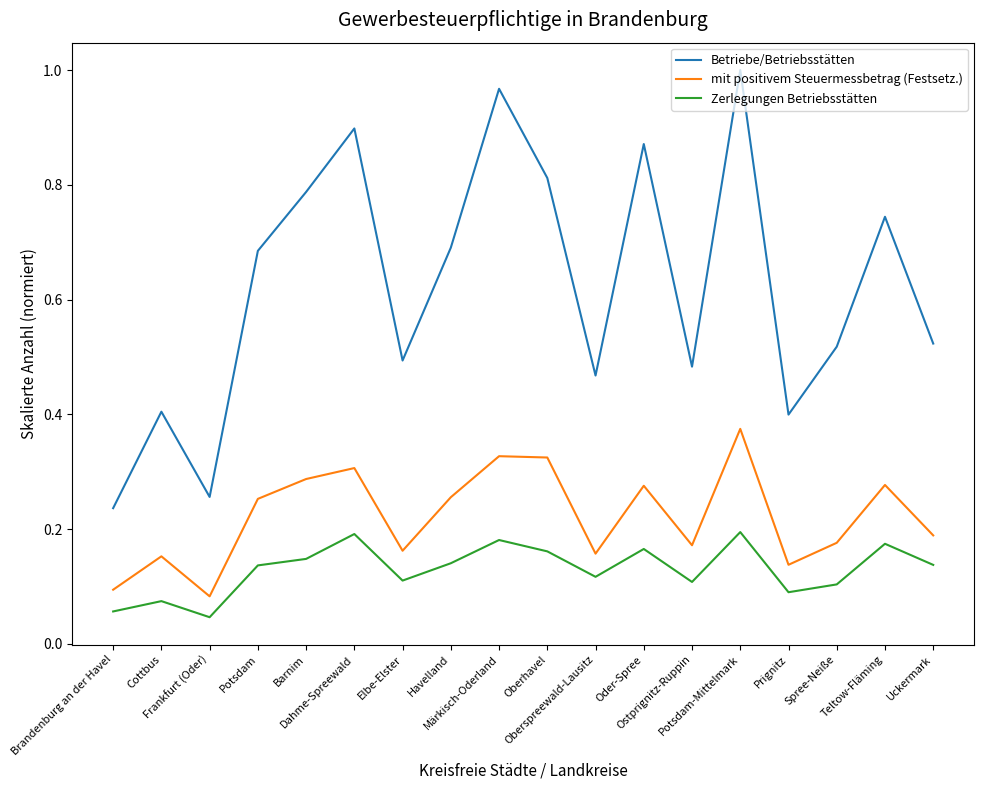

Which series has the widest spread of values?

Betriebe/Betriebsstätten